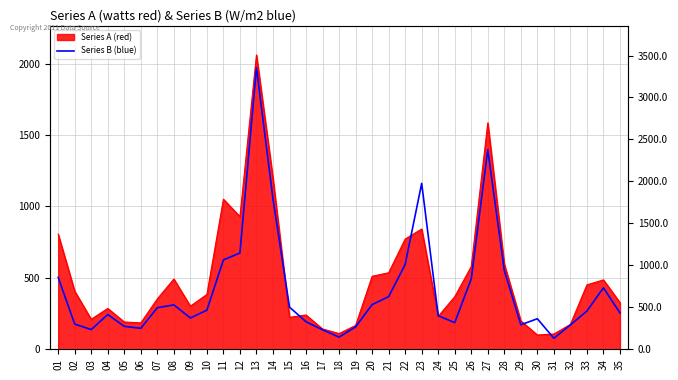

Which has a higher value, 27 or 03?

27